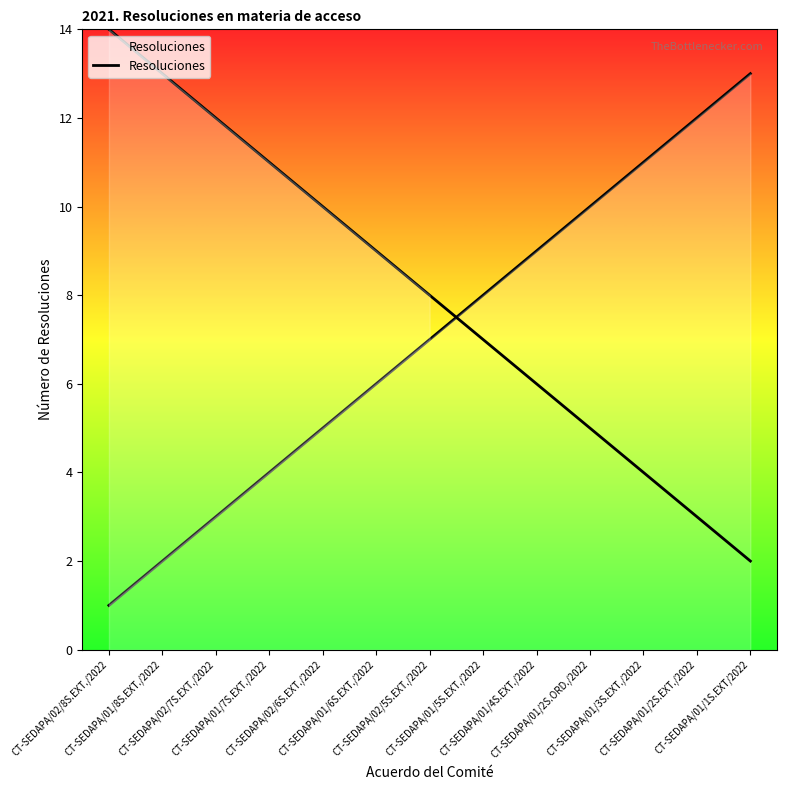

Is this an area chart (filled region under the line)?

No